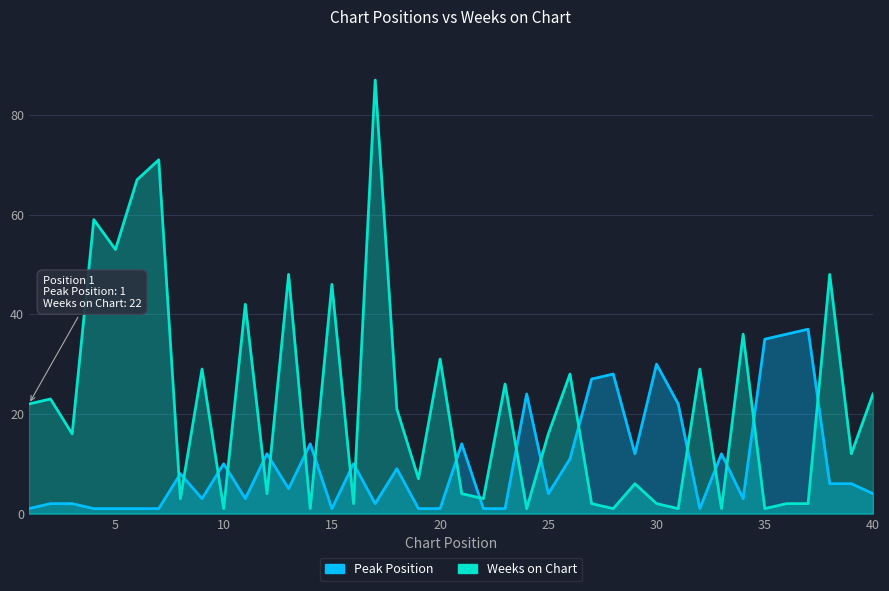

Reading left to right, list all the values displayed in this chart.

Peak Position: 1	2	2	1	1	1	1	8	3	10	3	12	5	14	1	10	2	9	1	1	14	1	1	24	4	11	27	28	12	30	22	1	12	3	35	36	37	6	6	4
Weeks on Chart: 22	23	16	59	53	67	71	3	29	1	42	4	48	1	46	2	87	21	7	31	4	3	26	1	16	28	2	1	6	2	1	29	1	36	1	2	2	48	12	24